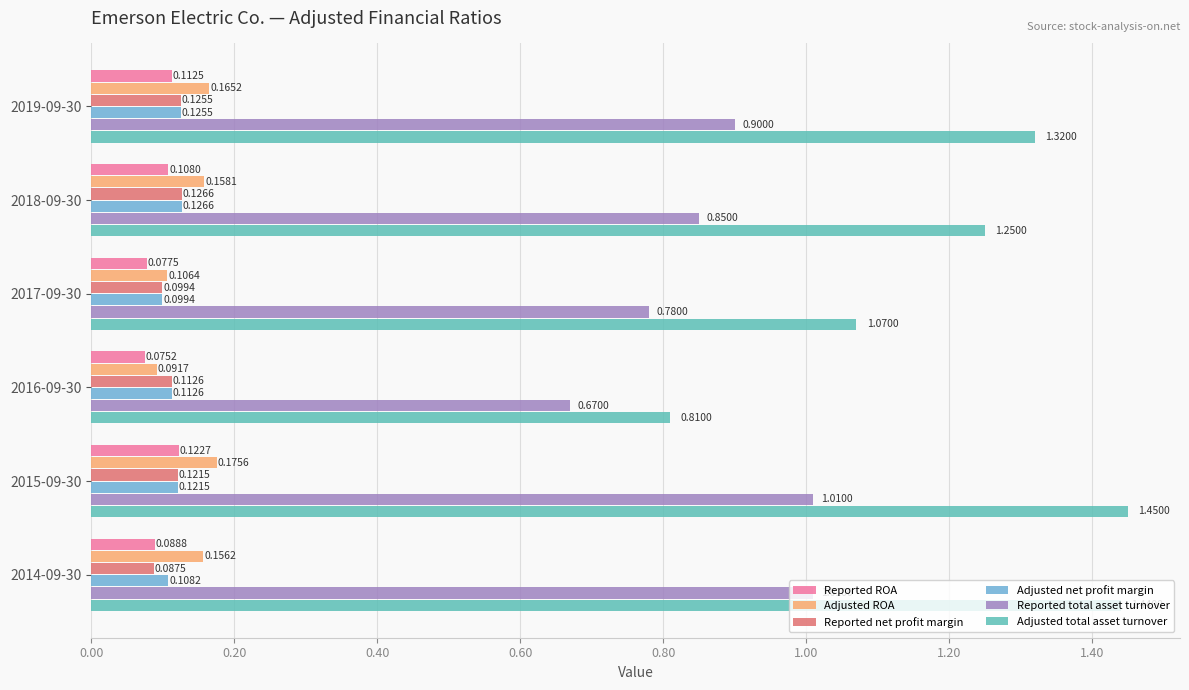

Which series has the largest total across all categories?

Adjusted total asset turnover